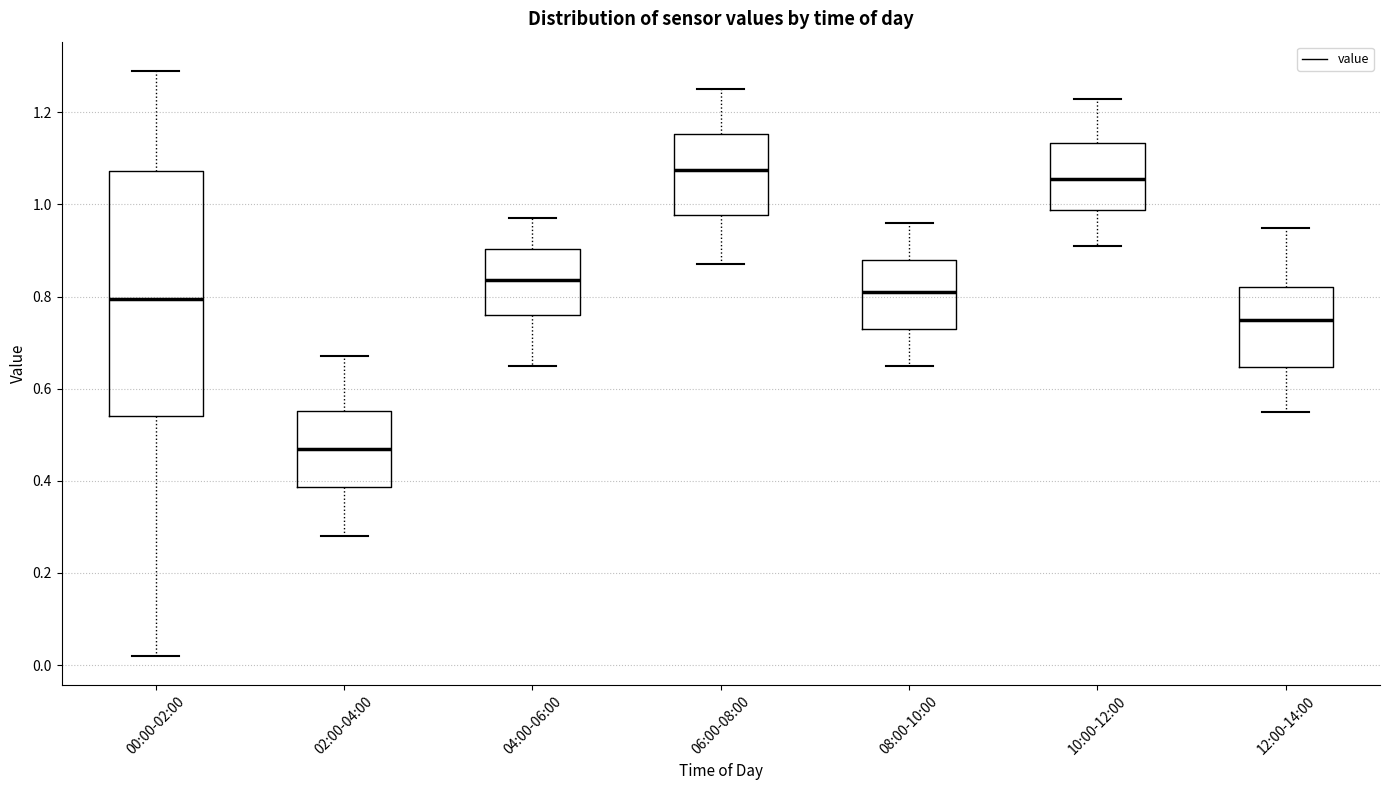

Where is the lower edge of the box for 02:00-04:00 on the y-axis? The values are not printed on the chart, so give them approximately, as read against the axis.

0.38